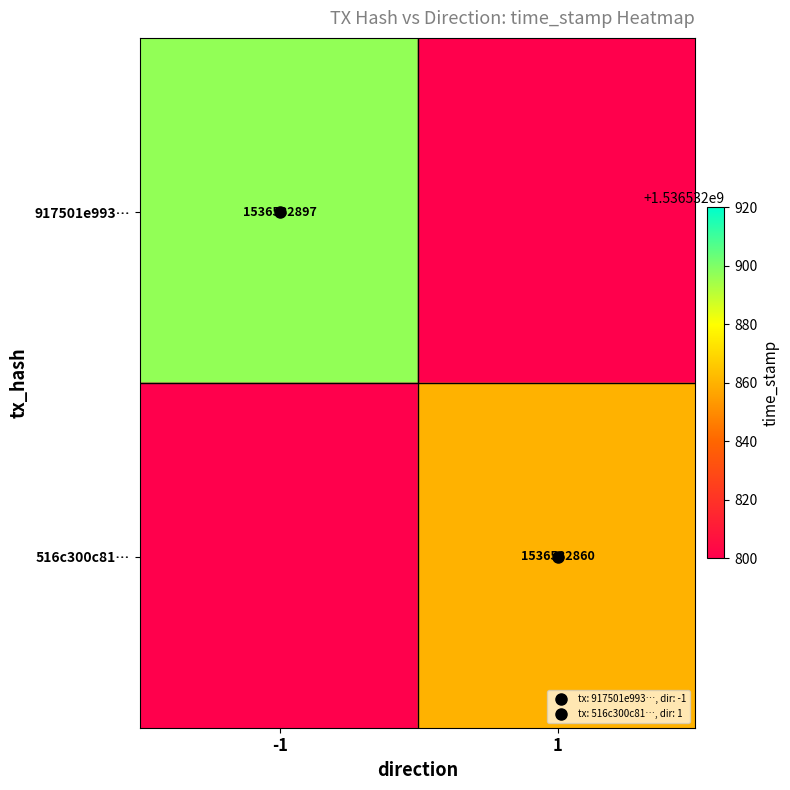

What is the highest value of the 917501e99358dcf87a323ea6cffbfca162c80b6 series?

1536532897